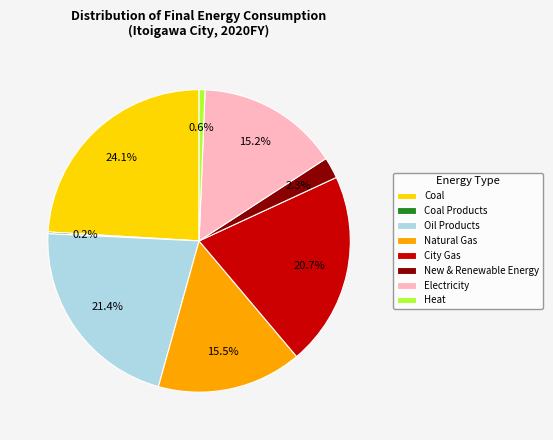

To the nearest percent, what is the difference between the Electricity and Oil Products slice percentages?

6%